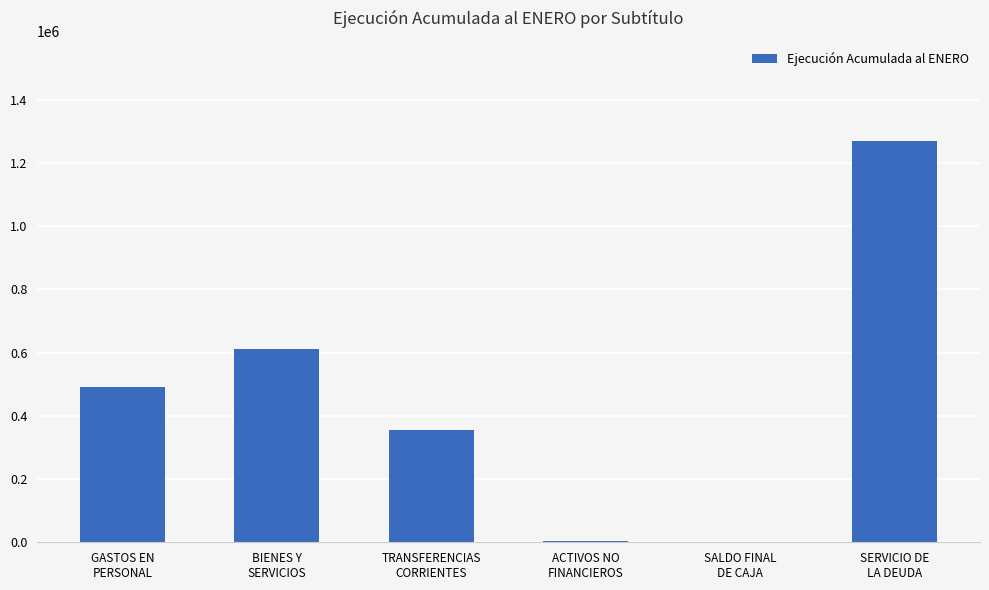

Where is the data nearest to the value 634502?

BIENES Y
SERVICIOS